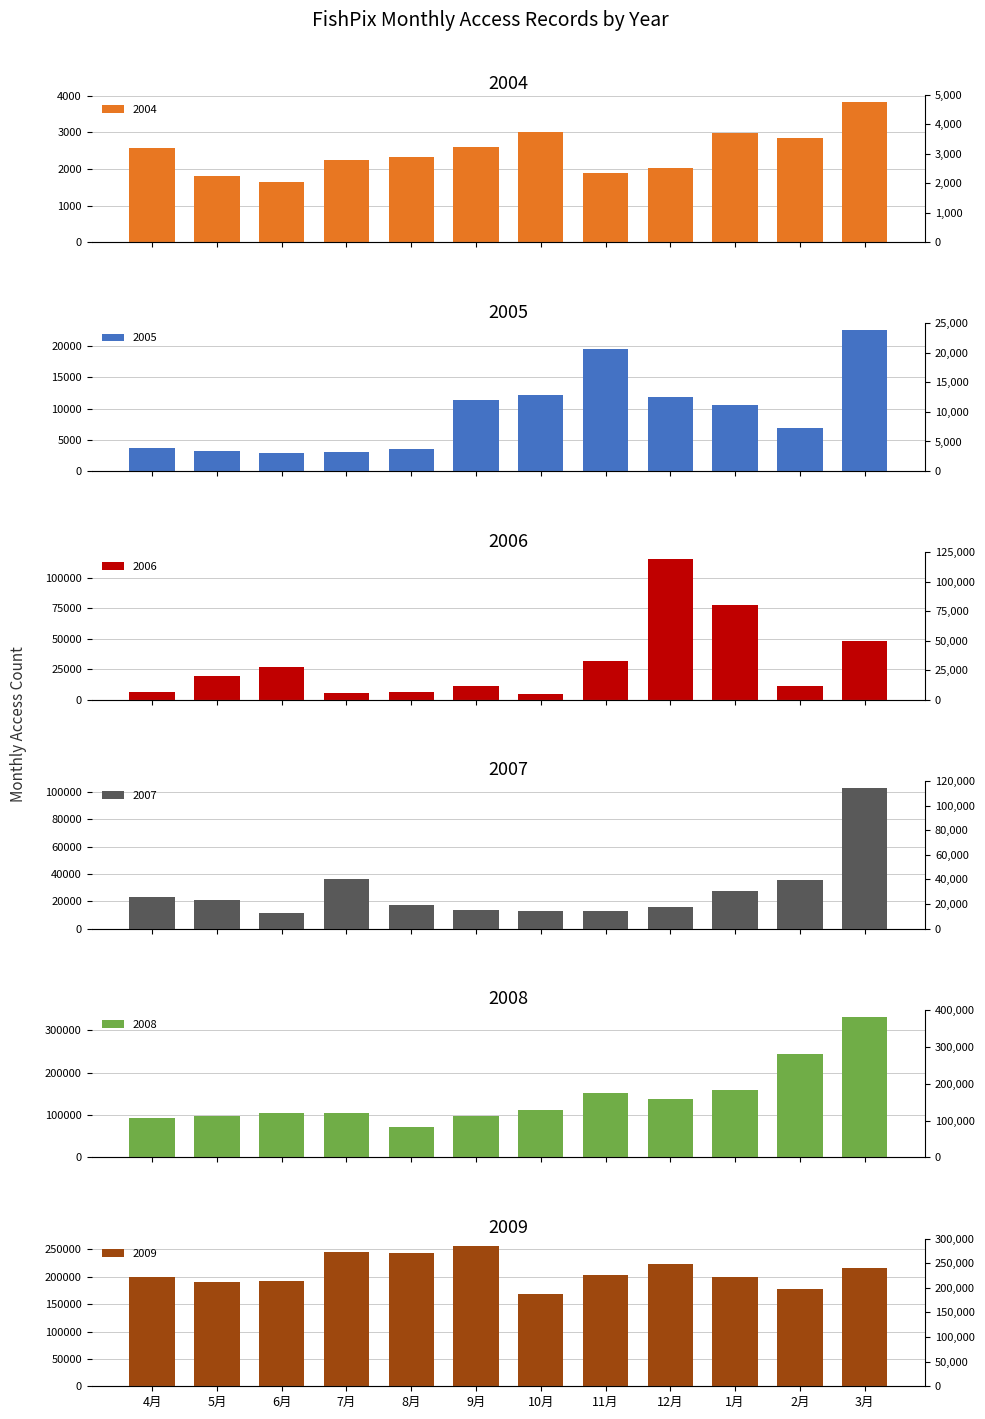

The 2006 series shows 77525 at 1月. True or false?

True